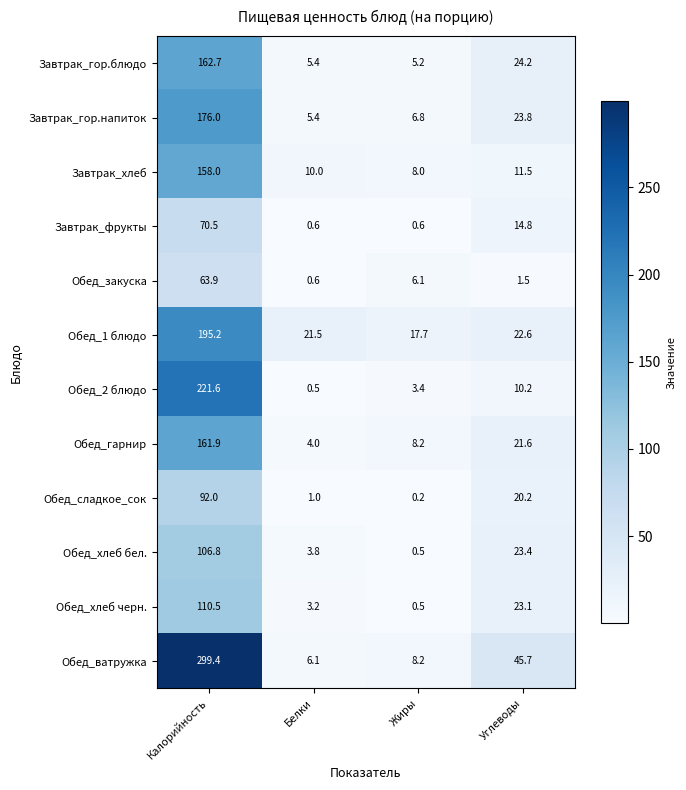

Where is Обед_2 блюдо nearest to the value 111?

Углеводы